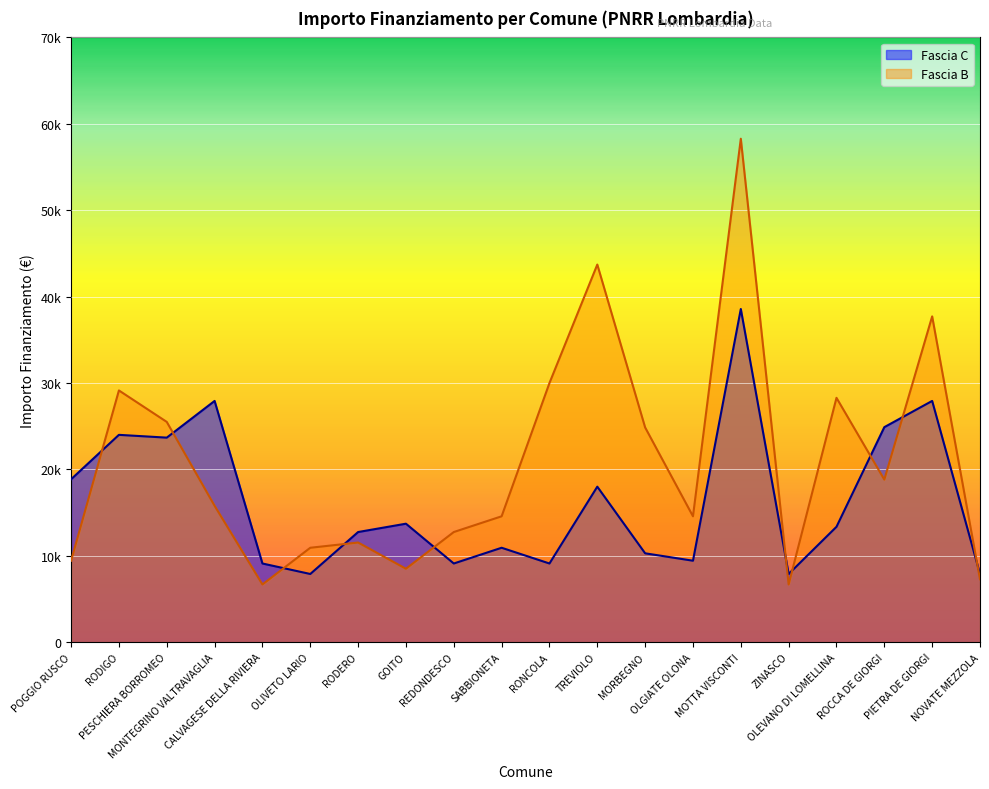

What position from the left is REDONDESCO?

9